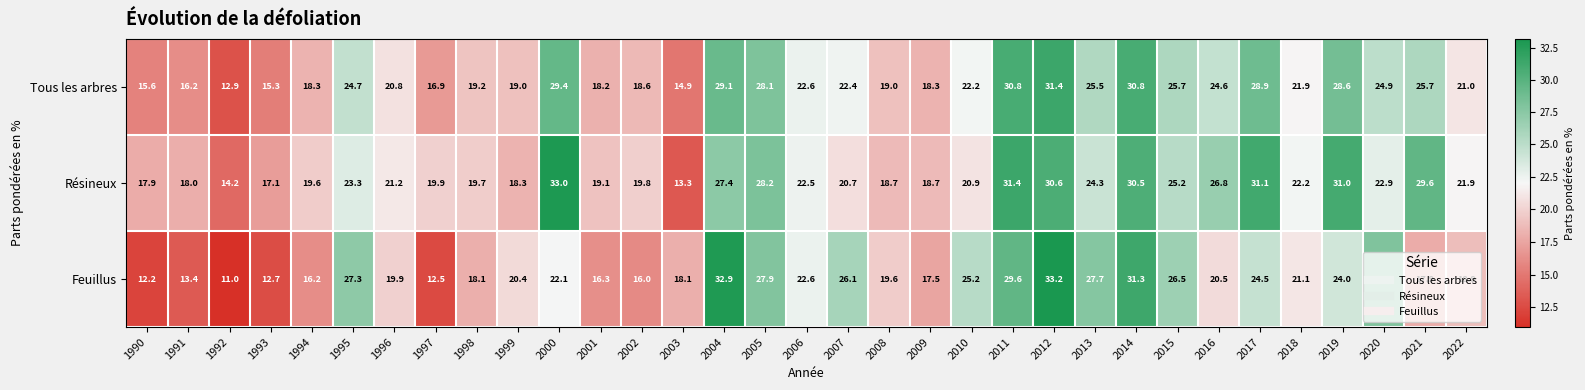

What is the smallest value displayed?

11.0